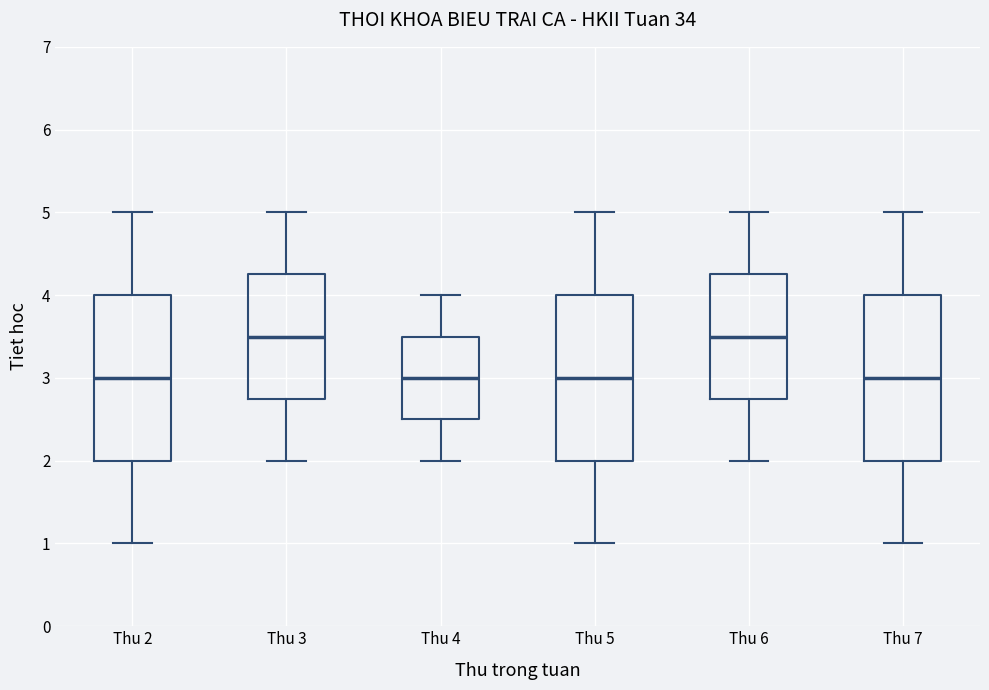

Where does the upper whisker of the box for Thu 2 end on the y-axis? The values are not printed on the chart, so give them approximately, as read against the axis.

5.0